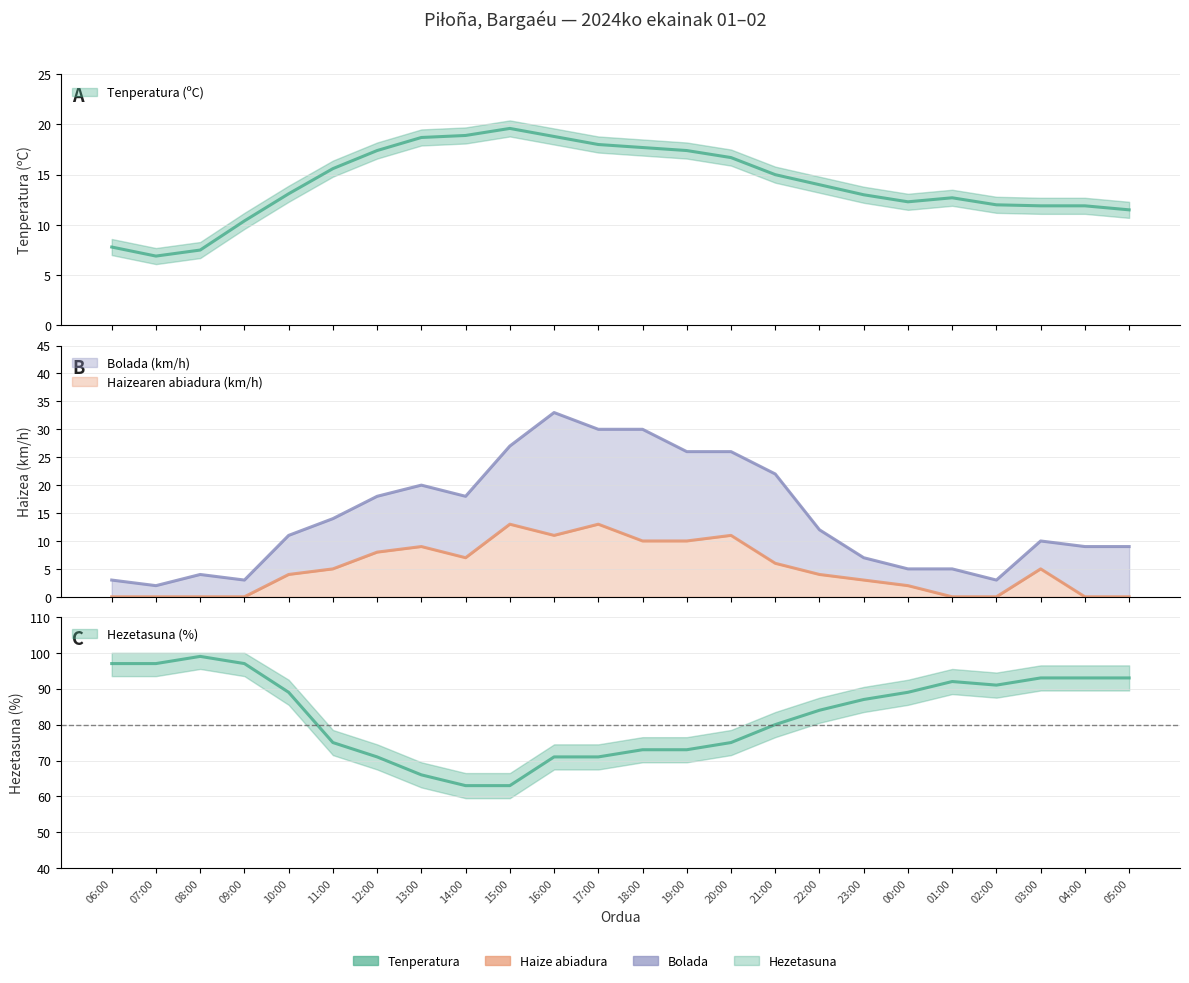

What is the difference between the highest and lowest values at 04:00?

93.0